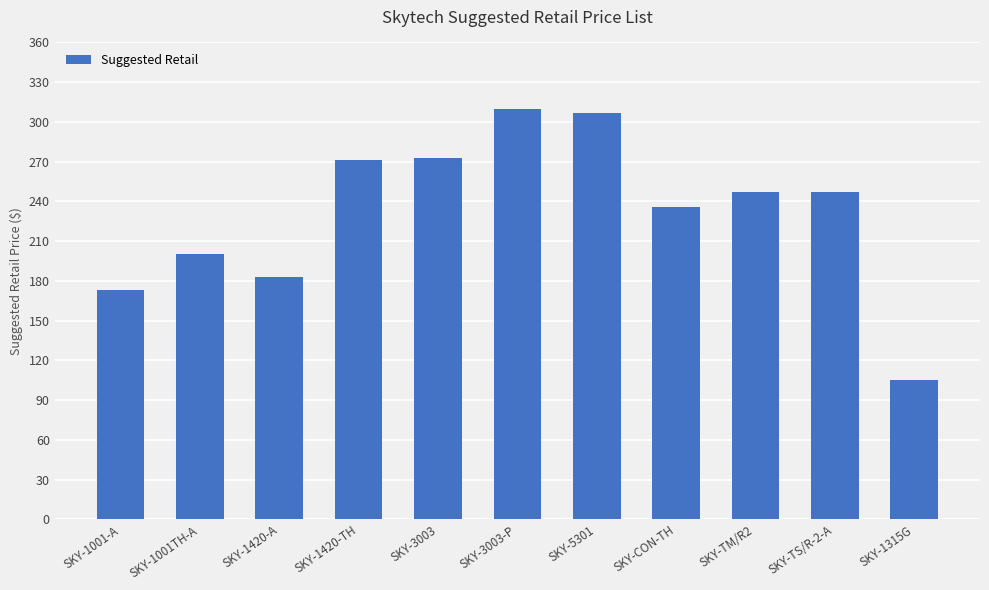

How many bars are there in total?

11